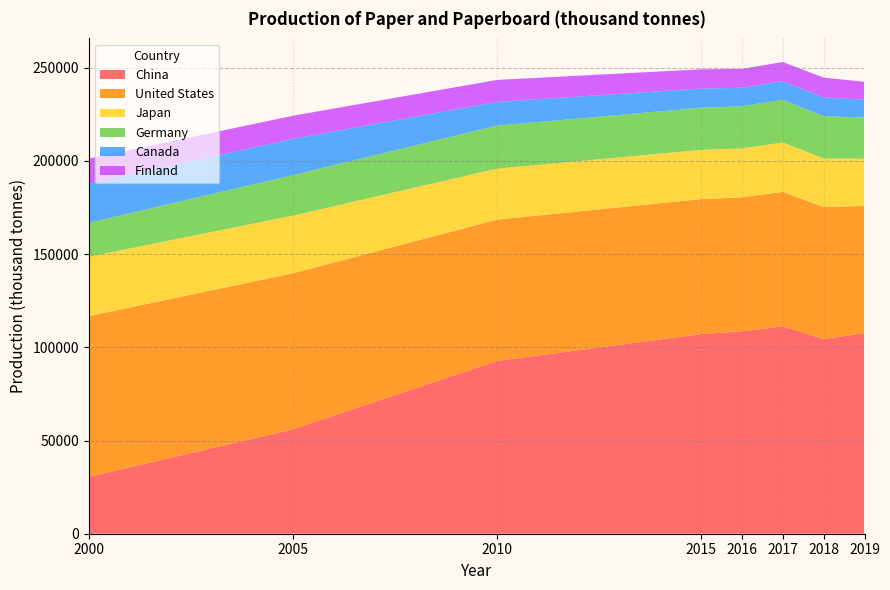

Reading left to right, transcribe all the data shown in this chart.

China: 2000=30500	2005=56000	2010=92700	2015=107100	2016=108550	2017=111300	2018=104350	2019=107650
United States: 2000=86252	2005=83697	2010=75773	2015=72397	2016=71902	2017=72045	2018=70891	2019=68157
Japan: 2000=31828	2005=30953	2010=27364	2015=26404	2016=26220	2017=26544	2018=26056	2019=25376
Germany: 2000=18182	2005=21679	2010=23072	2015=22601	2016=22629	2017=22925	2018=22682	2019=22073
Canada: 2000=20921	2005=19498	2010=12755	2015=10300	2016=9911	2017=9958	2018=10142	2019=9473
Finland: 2000=13509	2005=12391	2010=11758	2015=10320	2016=10140	2017=10276	2018=10540	2019=9710